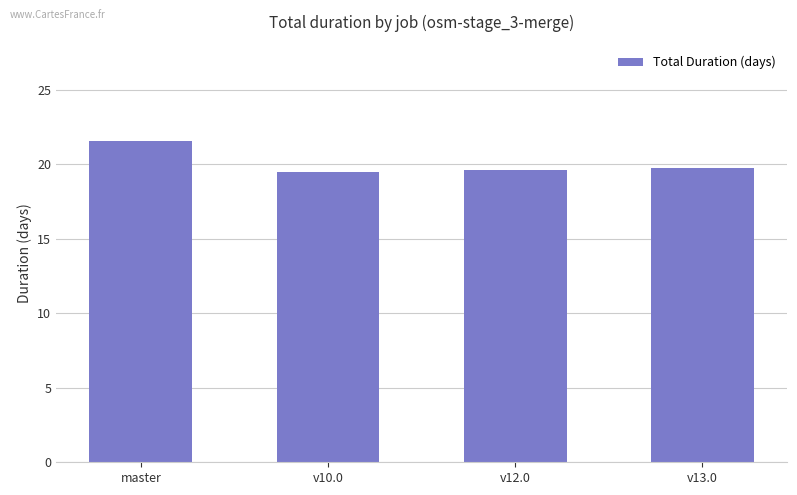

What position from the left is v10.0?

2